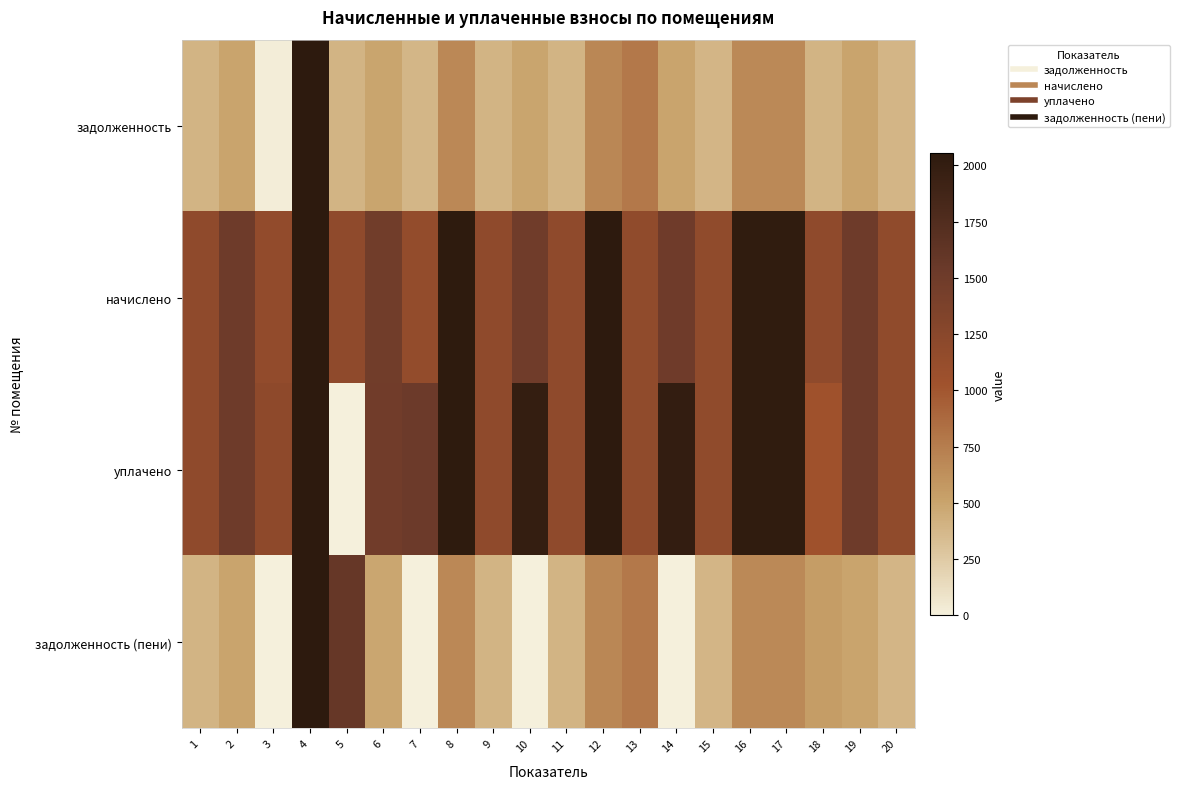

Reading left to right, extract all data points from this chart.

задолженность: 1=394.5	2=501.4	3=19.0	4=2057.3	5=394.5	6=491.6	7=383.4	8=678.4	9=394.5	10=497.8	11=394.5	12=683.3	13=784.1	14=499.0	15=393.3	16=674.7	17=674.7	18=394.5	19=501.4	20=393.3
начислено: 1=1183.5	2=1504.3	3=1165.1	4=2057.3	5=1183.5	6=1474.8	7=1150.3	8=2035.2	9=1183.5	10=1493.2	11=1183.5	12=2050.0	13=1176.2	14=1496.9	15=1179.8	16=2024.2	17=2024.2	18=1183.5	19=1504.3	20=1179.8
уплачено: 1=1183.5	2=1504.3	3=1203.0	4=2057.3	5=0.0	6=1479.4	7=1533.8	8=2035.2	9=1183.5	10=1991.0	11=1183.5	12=2050.0	13=1176.2	14=1995.9	15=1179.8	16=2024.2	17=2024.2	18=1035.0	19=1504.3	20=1179.8
задолженность (пени): 1=394.5	2=501.4	3=0.0	4=2057.3	5=1578.0	6=487.0	7=0.0	8=678.4	9=394.5	10=0.0	11=394.5	12=683.3	13=784.1	14=0.0	15=393.3	16=674.7	17=674.7	18=543.0	19=501.4	20=393.3